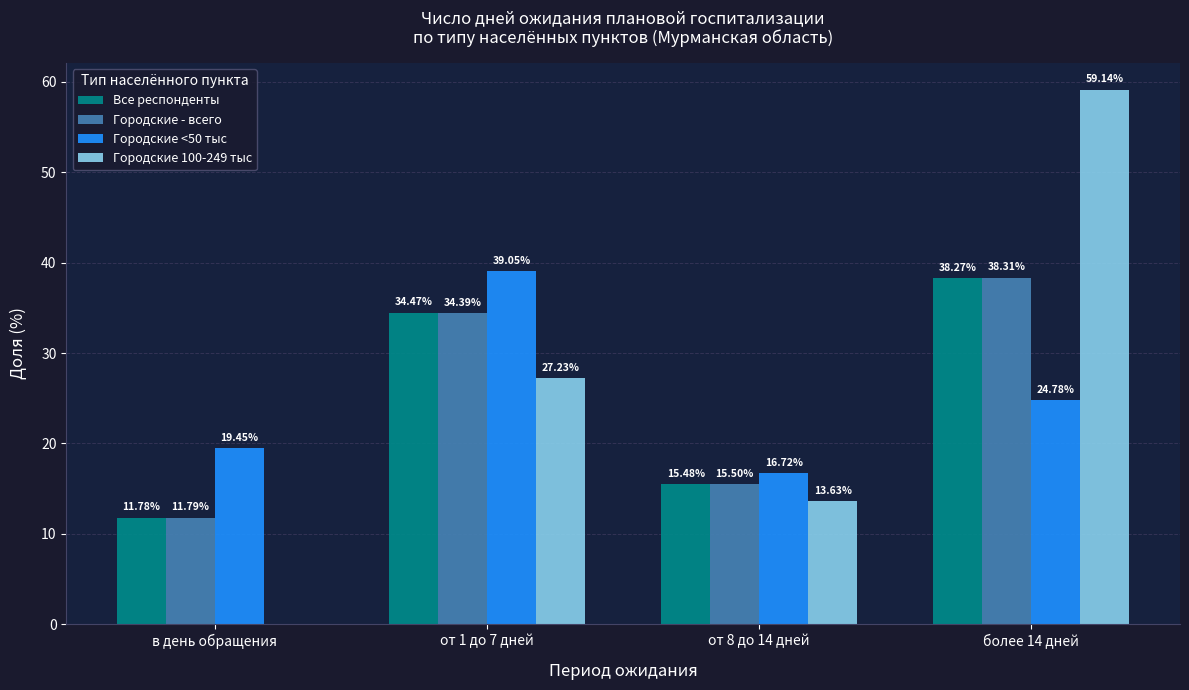

What is the sum of the Городские <50 тыс values at в день обращения and от 8 до 14 дней?

36.2